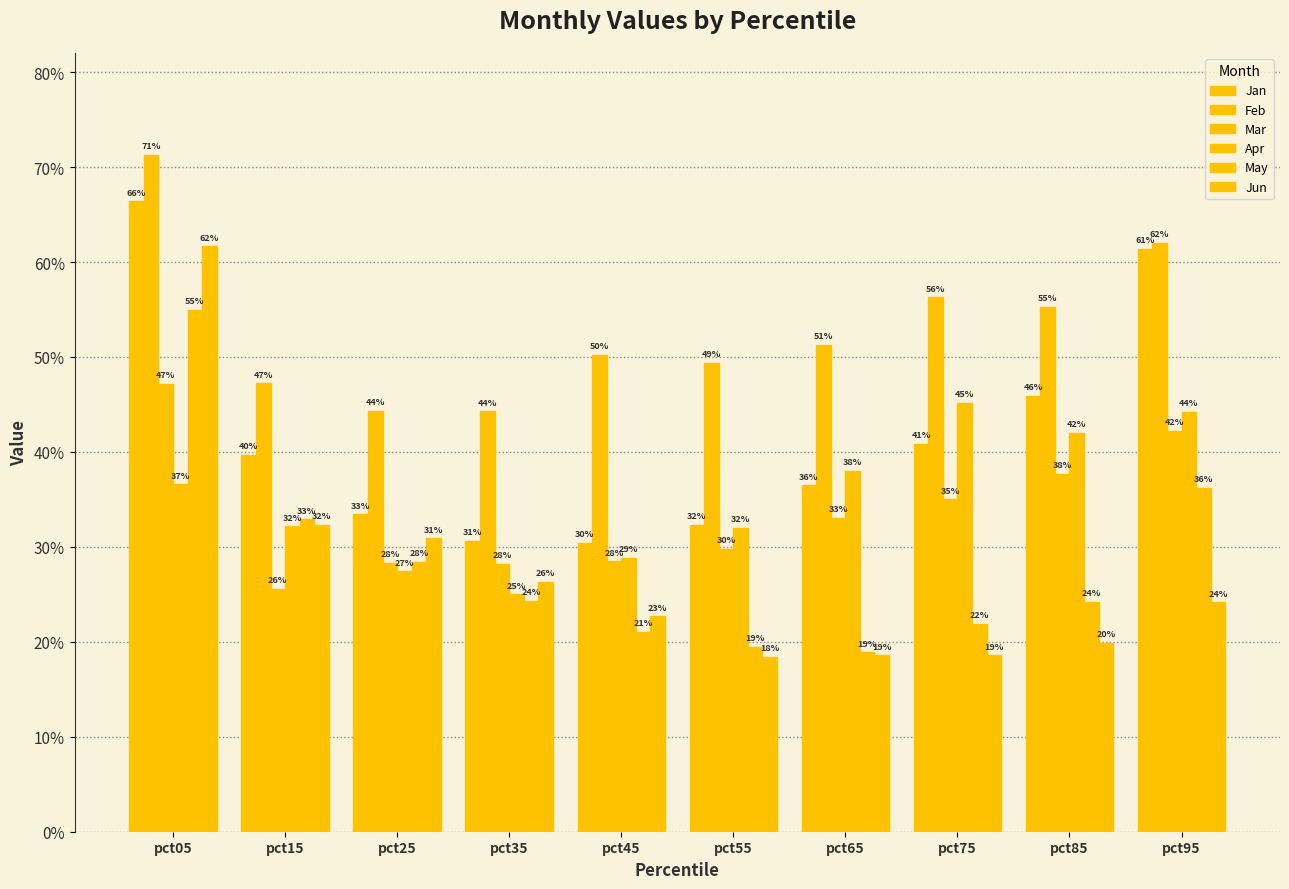

What is the difference between the highest and lowest values at pct85?

0.4